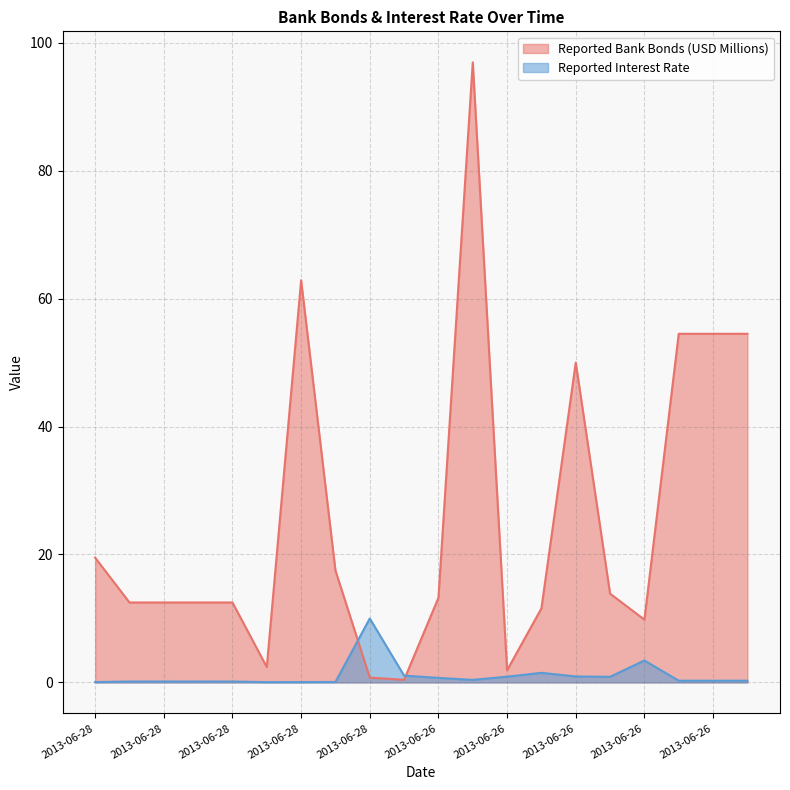

What is the lowest value of the Reported Interest Rate series?

0.1